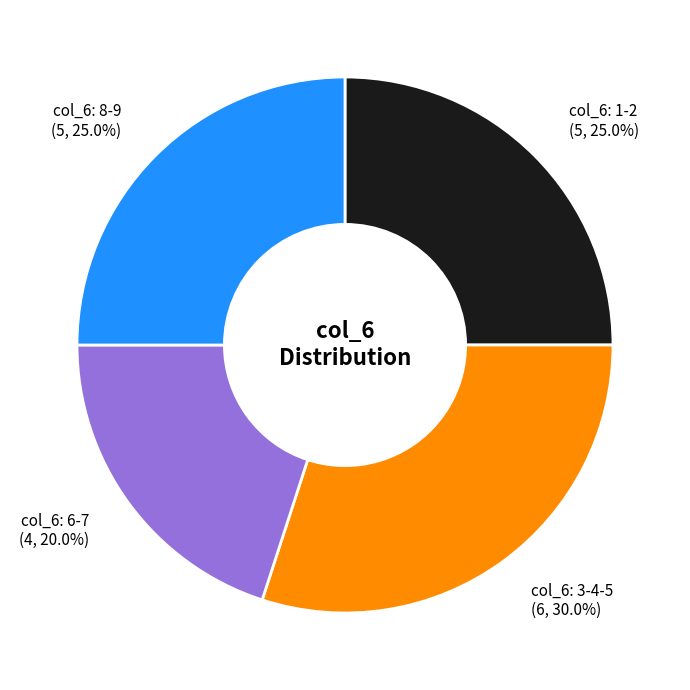

Is there any slice that represents more than half of the pie?

No